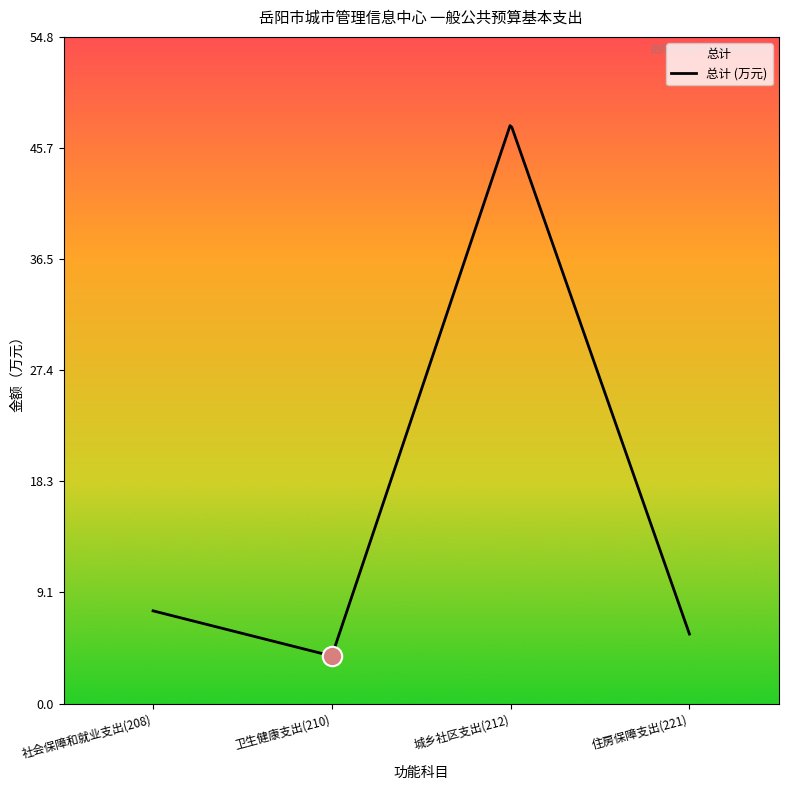

How many lines are shown in the chart?

1